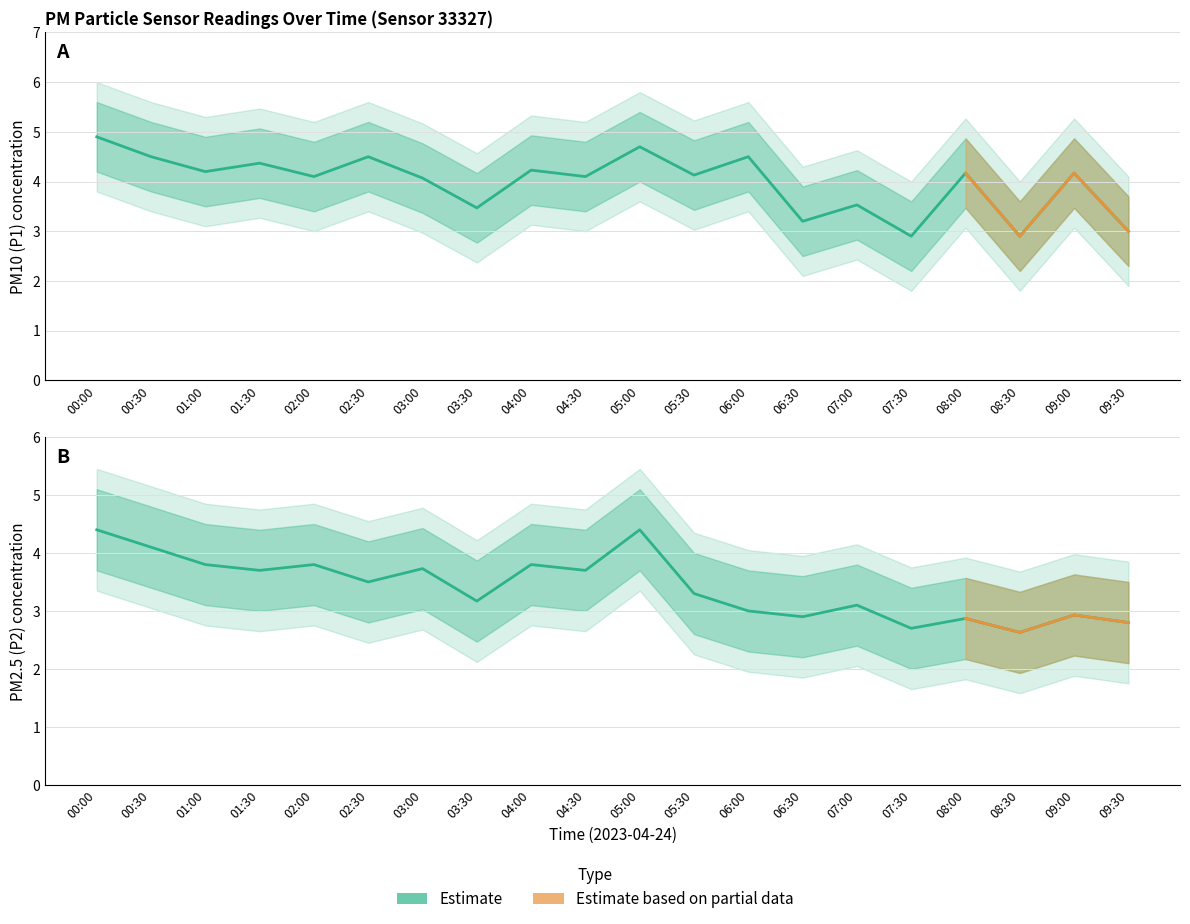

How many data points in P2 are above 3?

13